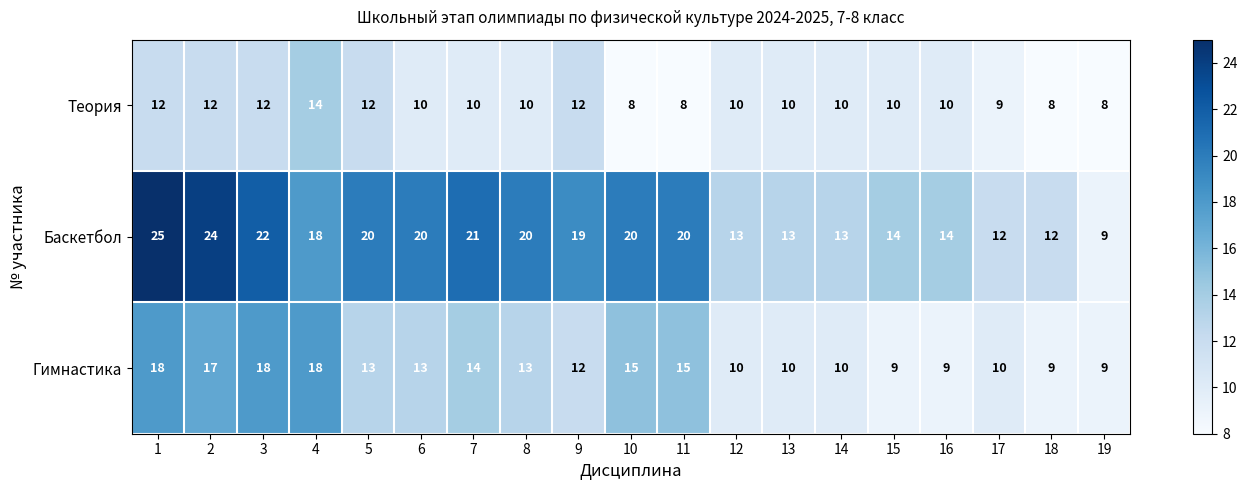

How many categories are shown in the chart?

19